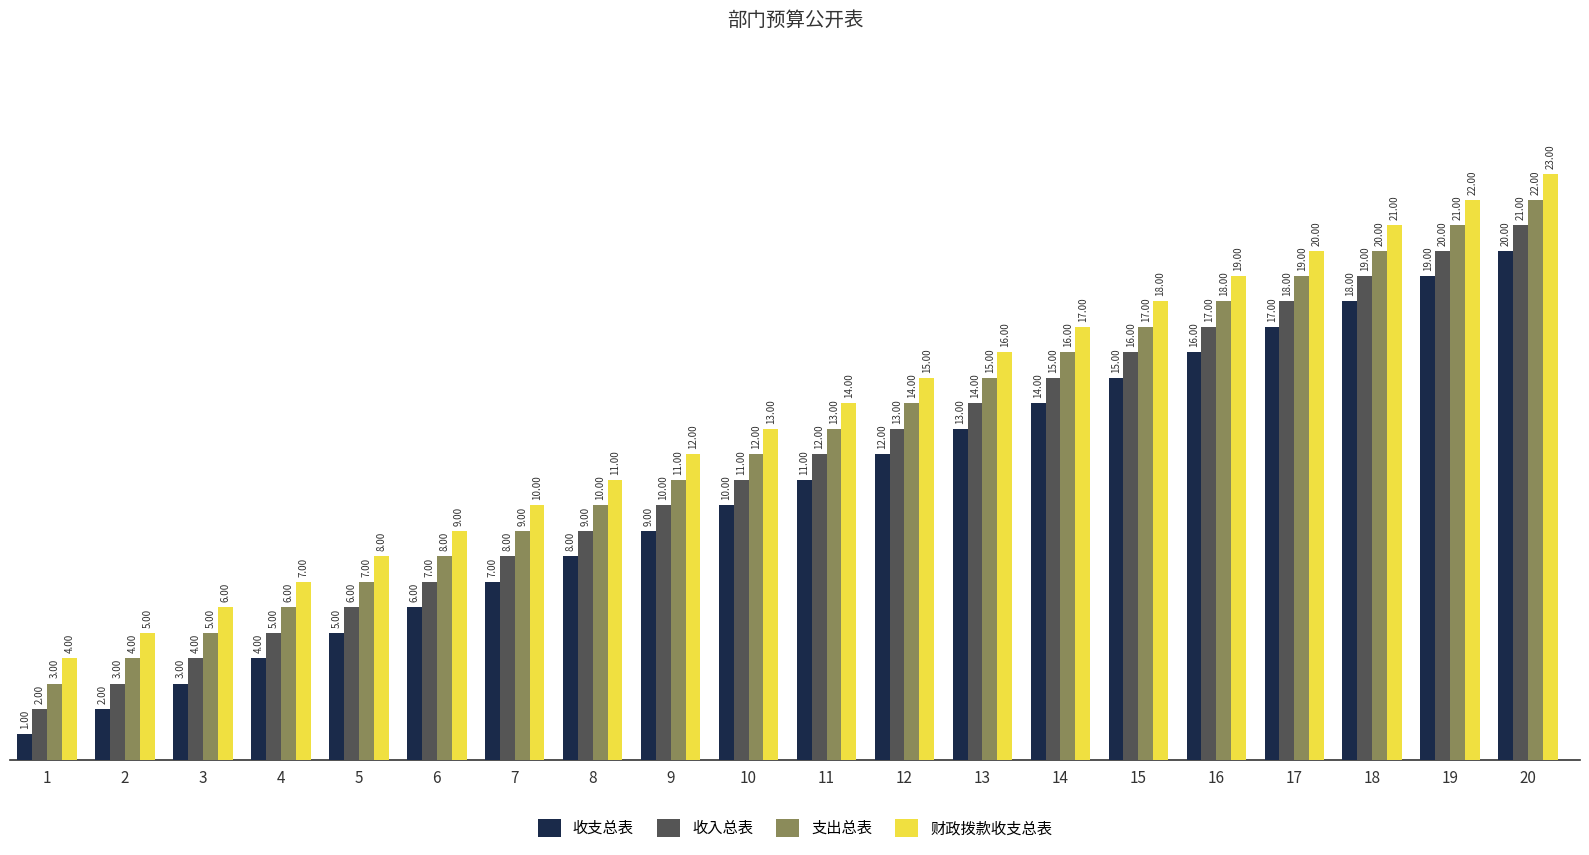

At 20, list the series in order from smallest to largest.

收支总表, 收入总表, 支出总表, 财政拨款收支总表